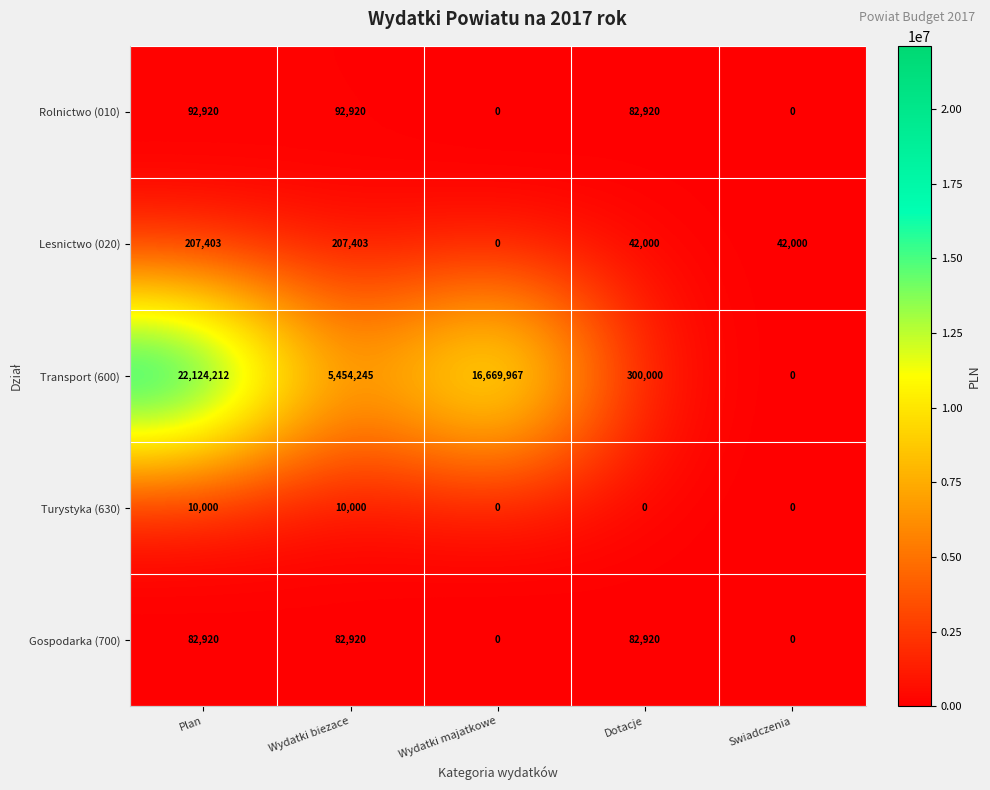

At which category is the sum across all series the highest?

Plan